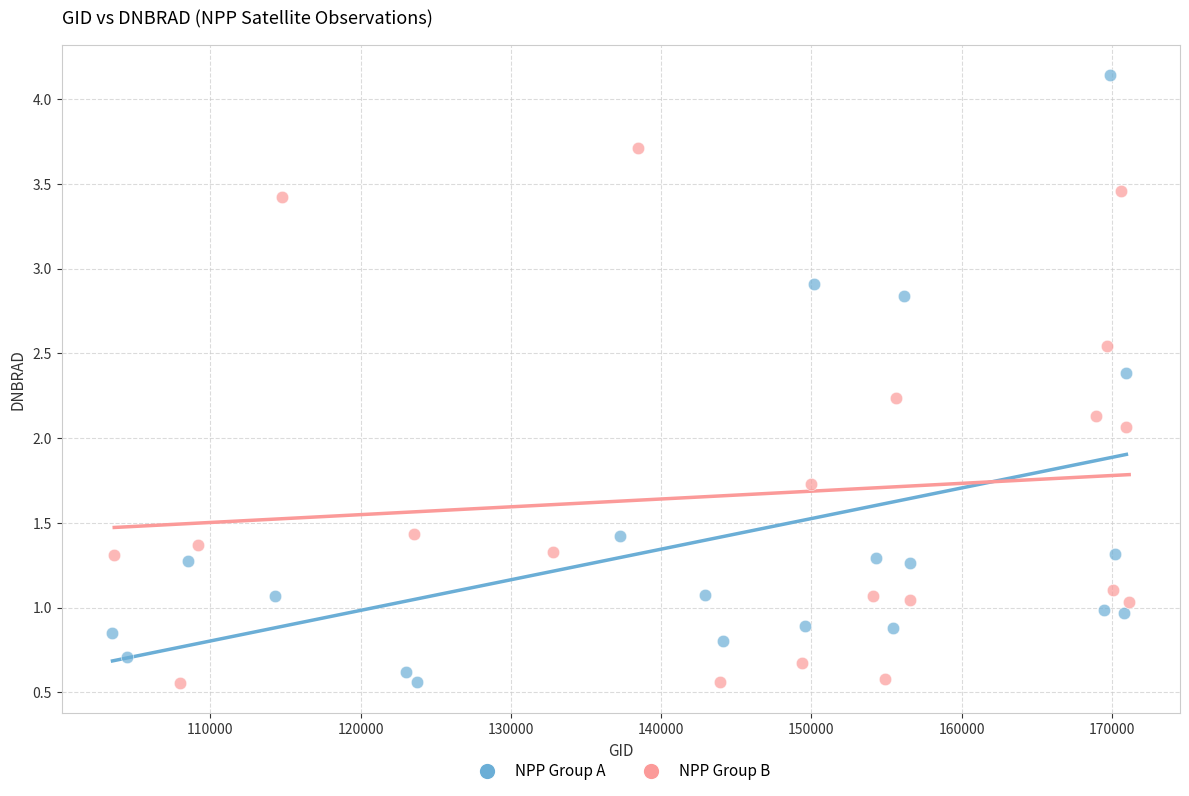

Which series reaches the maximum Y coordinate?

NPP Group A